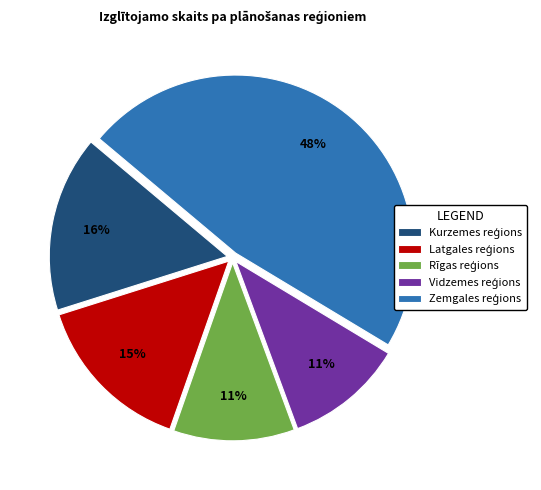

Is there any slice that represents more than half of the pie?

No